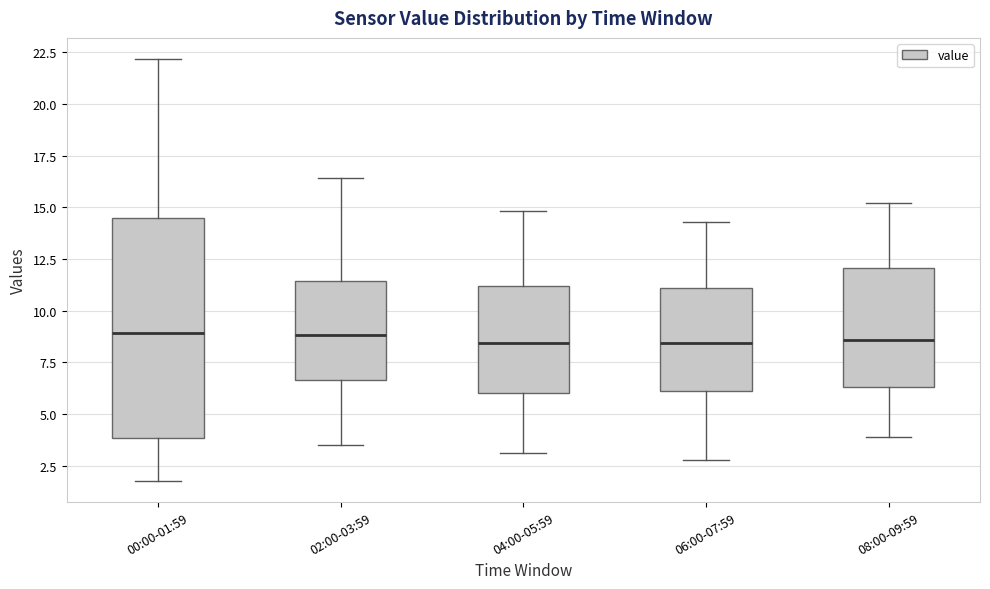

Reading left to right, read every box against the y-axis: the position of its median line, the range the box covers, and the ends of its whiskers. The values are not printed on the chart, so give them approximately, as read against the axis.

00:00-01:59: median 9.0, box 4.0 to 14.5, whiskers 2.0 to 22.0
02:00-03:59: median 9.0, box 6.5 to 11.5, whiskers 3.5 to 16.5
04:00-05:59: median 8.5, box 6.0 to 11.0, whiskers 3.0 to 15.0
06:00-07:59: median 8.5, box 6.0 to 11.0, whiskers 3.0 to 14.5
08:00-09:59: median 8.5, box 6.5 to 12.0, whiskers 4.0 to 15.0